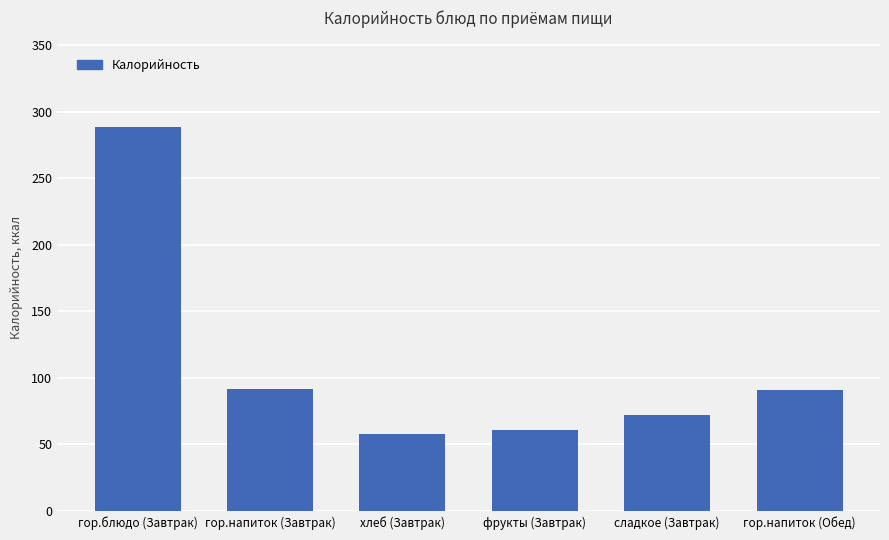

What is the difference between the second highest and second lowest values?

30.6